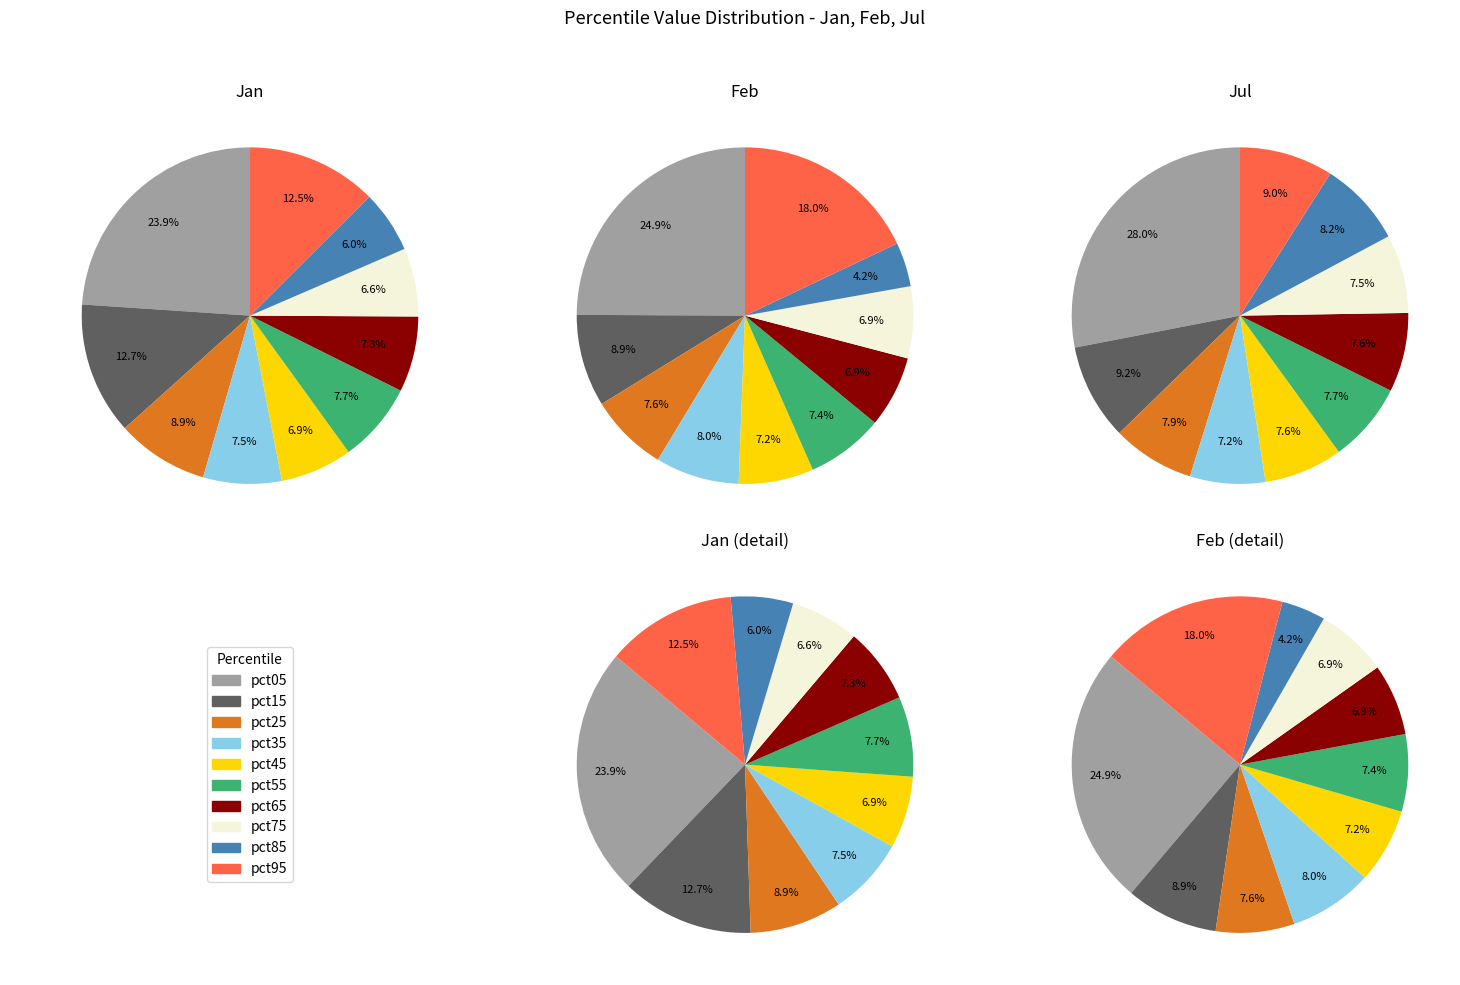

Is there a majority slice in this chart?

No